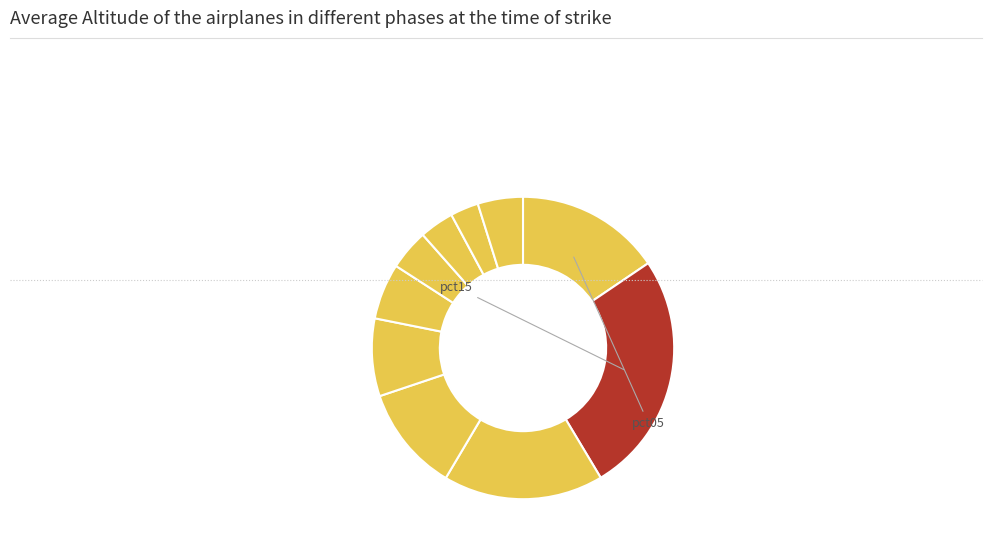

Which category has the biggest portion of the pie?

pct15